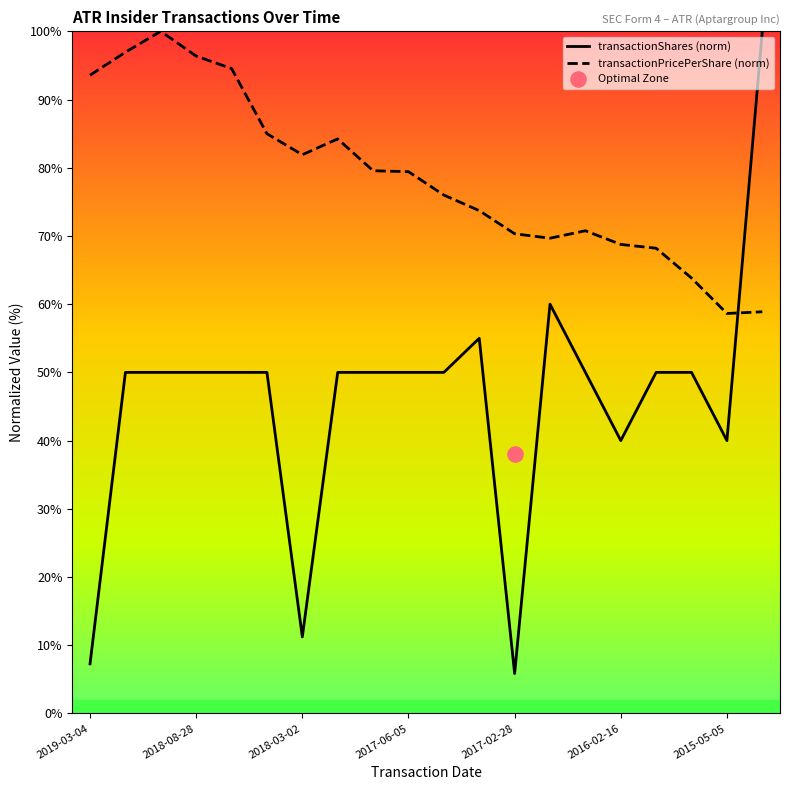

Is the value of transactionPricePerShare at 2016-11-29 greater than the value of transactionShares at 2015-08-11?

Yes